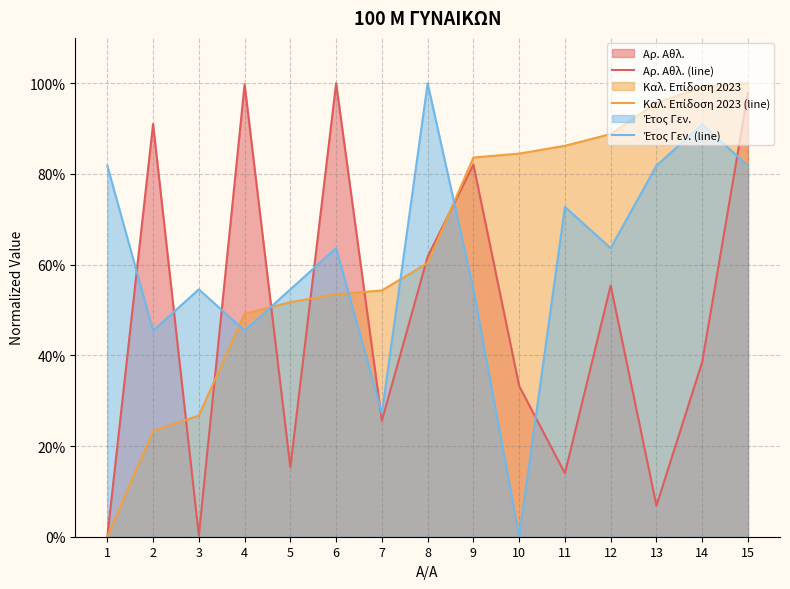

Which series ends up on top after the final intersection of Καλ. Επίδοση 2023 (line) and Έτος Γεν. (line)?

Καλ. Επίδοση 2023 (line)